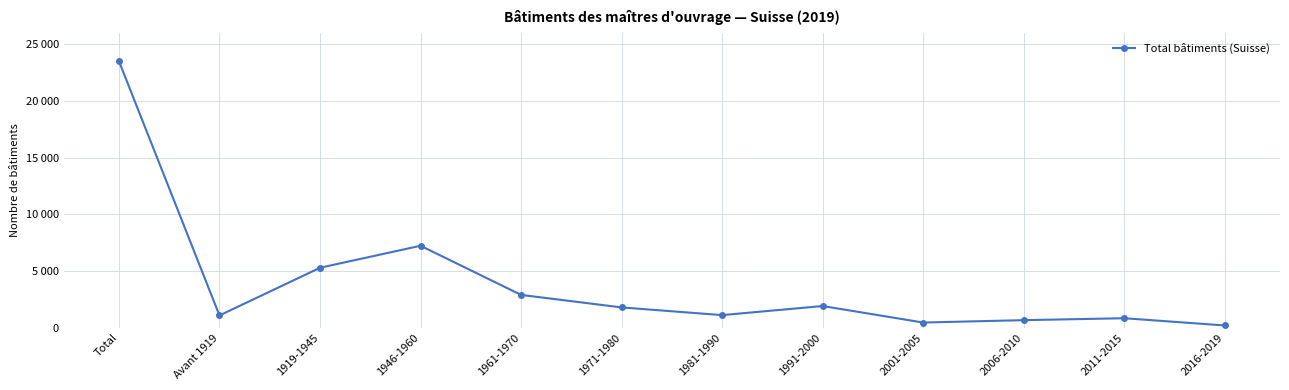

Is this an area chart (filled region under the line)?

No